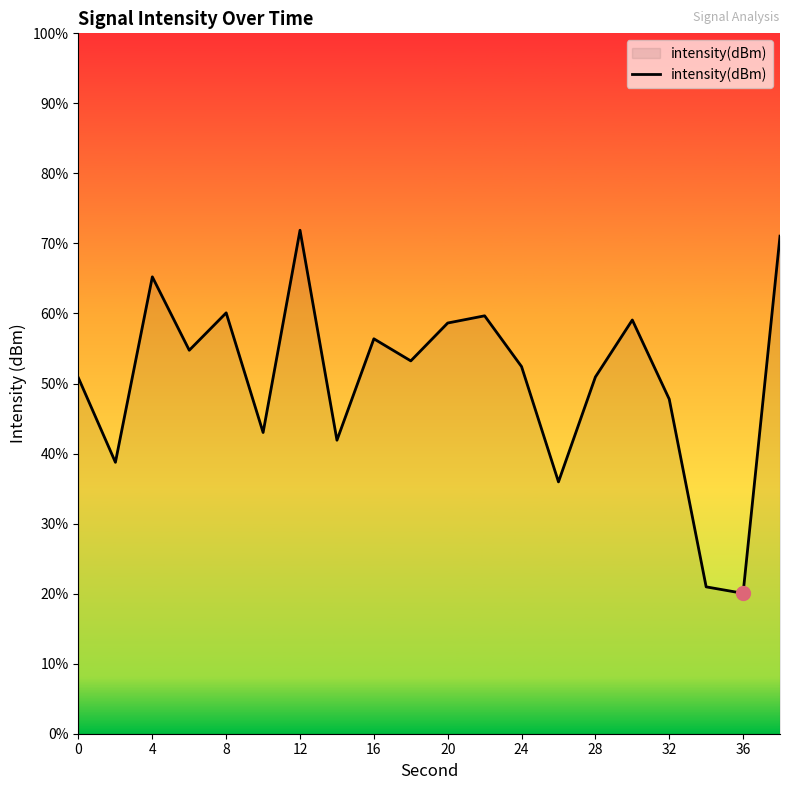

Where is the data nearest to the value -131?

16